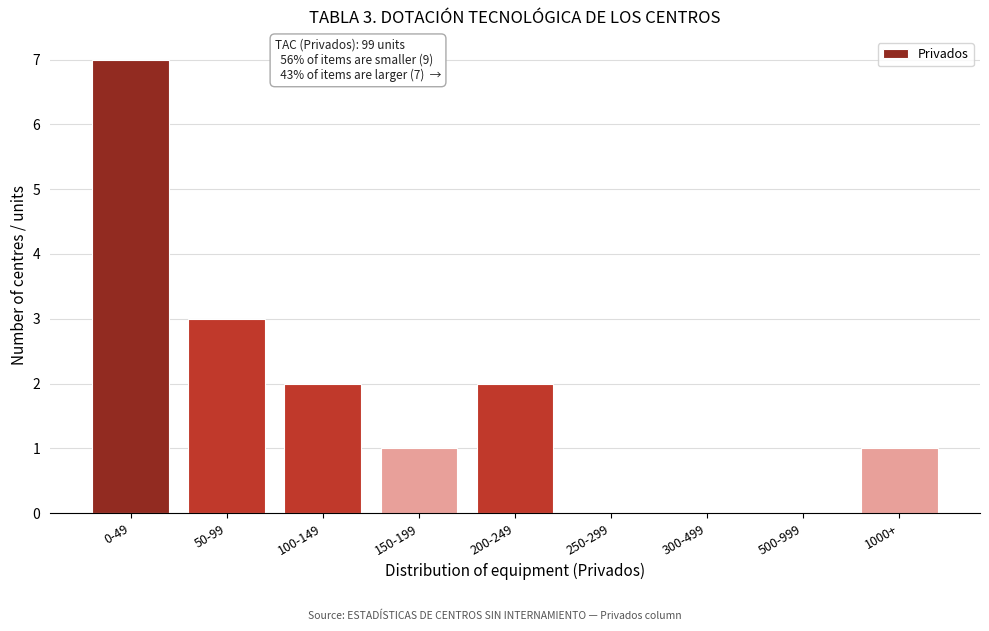

Reading right to left, what are all the values shown in this chart?

1000+=1	500-999=0	300-499=0	250-299=0	200-249=2	150-199=1	100-149=2	50-99=3	0-49=7